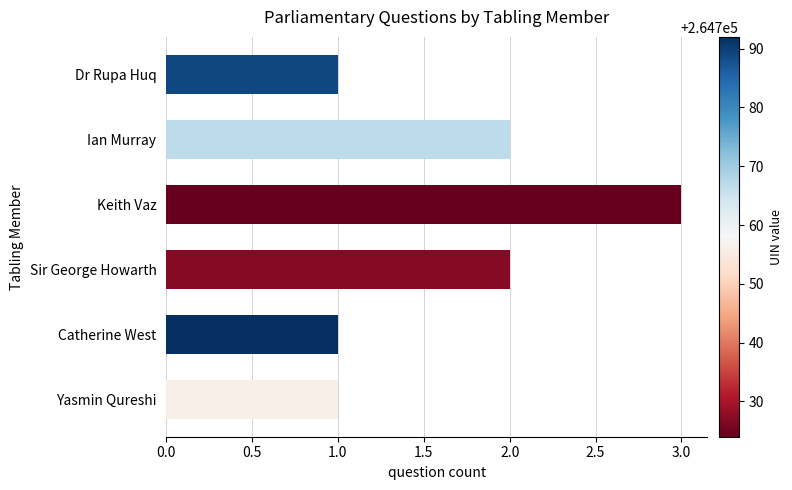

True or false: the data shows 2 at Dr Rupa Huq.

False